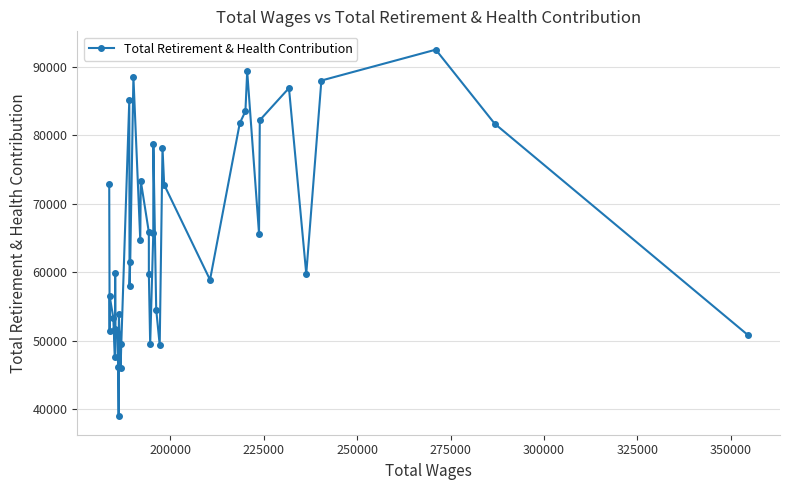

What is the maximum value shown in the chart?

92509